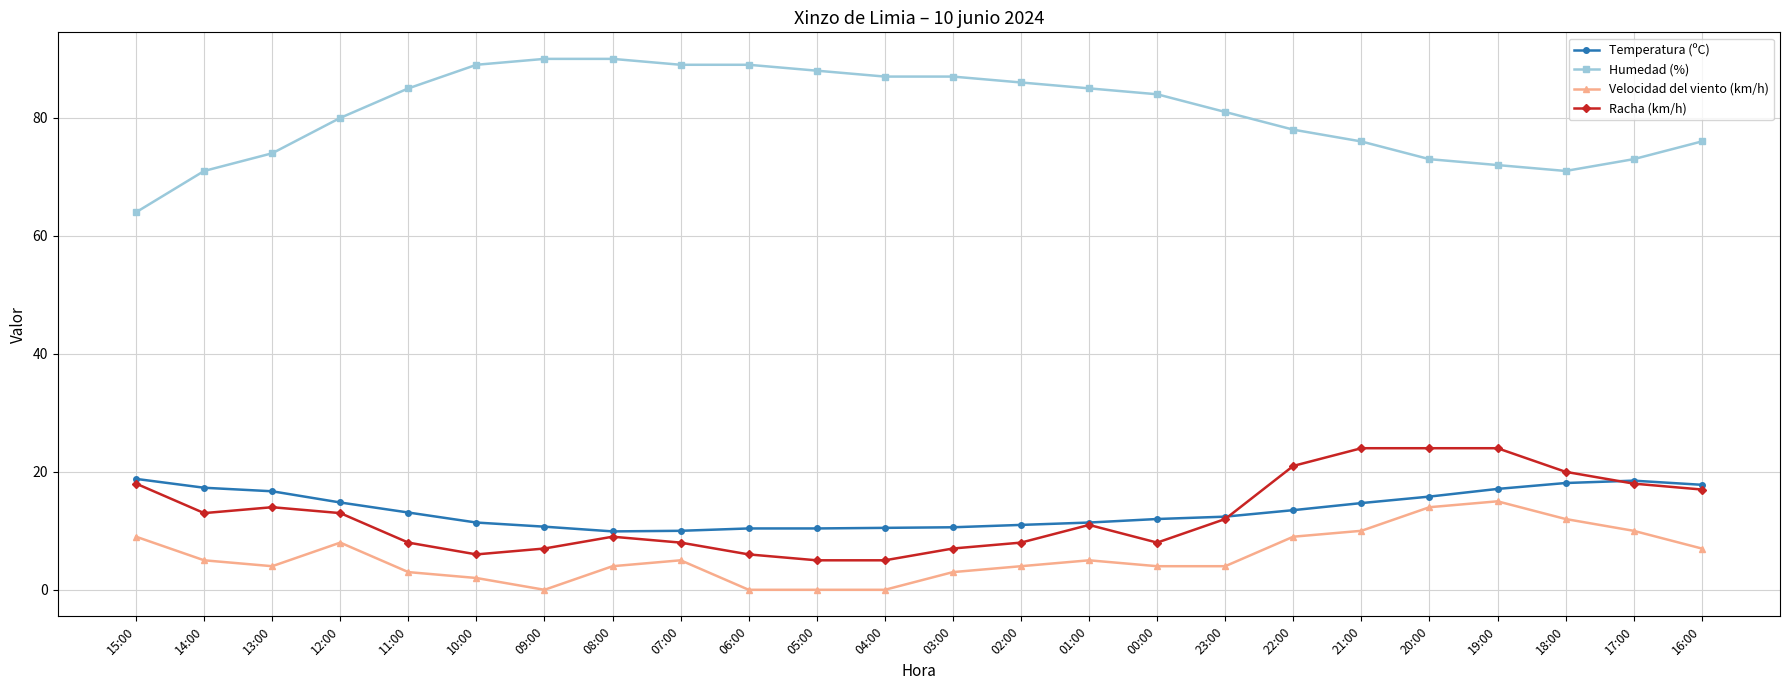

What is the label of the 19th point from the left?

21:00